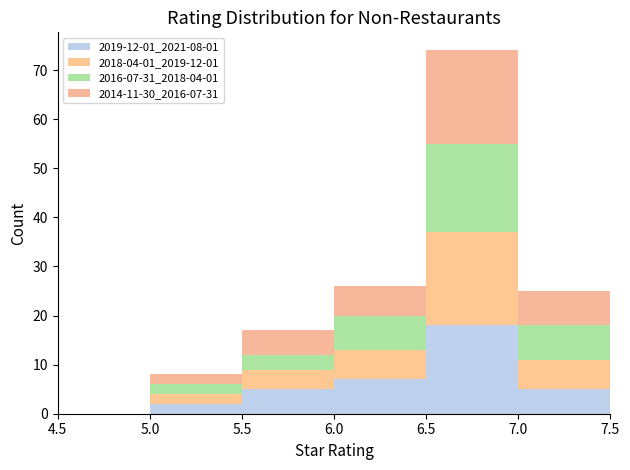

Which range on the x-axis has the tallest stacked bar (by total height)?

6.5 to 7.0